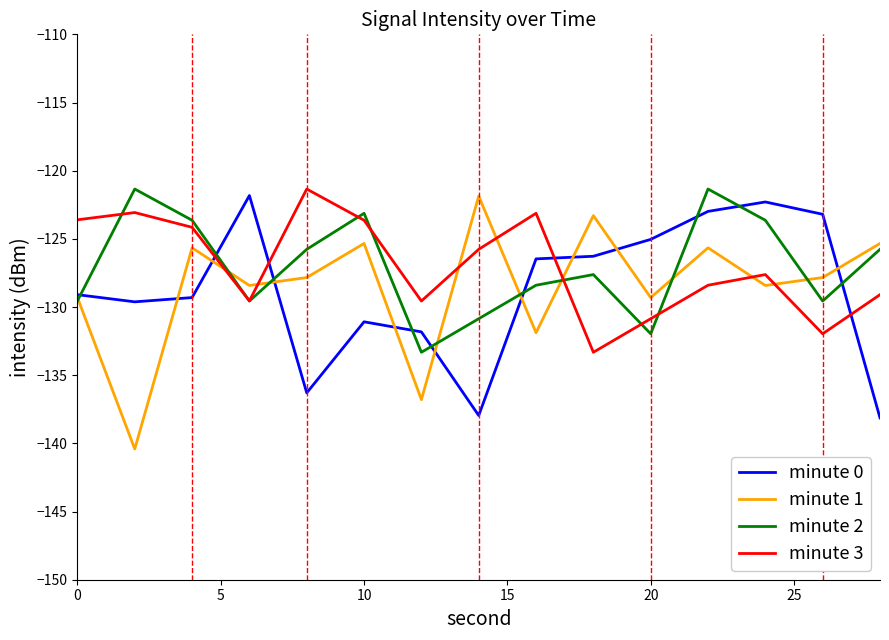

What is the lowest value of the minute 3 series?

-133.3